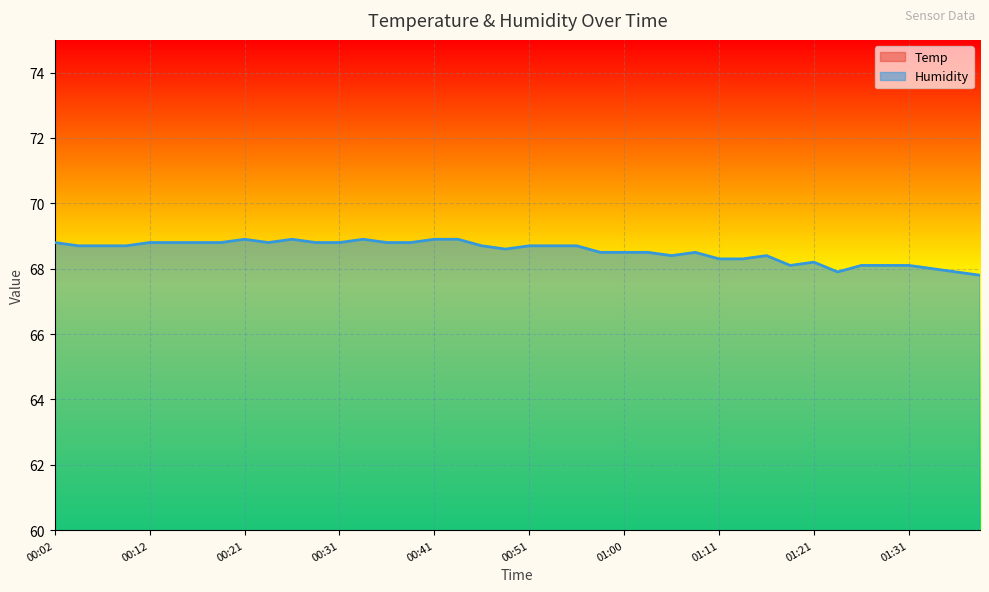

List the series in order of their overall mean, lowest first.

Temp, Humidity